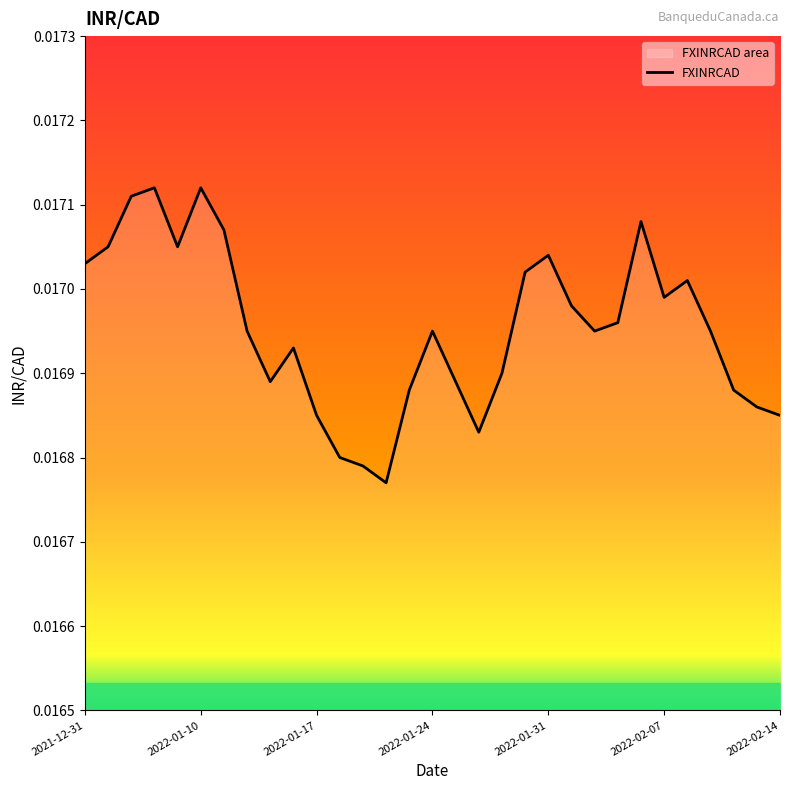

Count the number of data series in this chart.

1